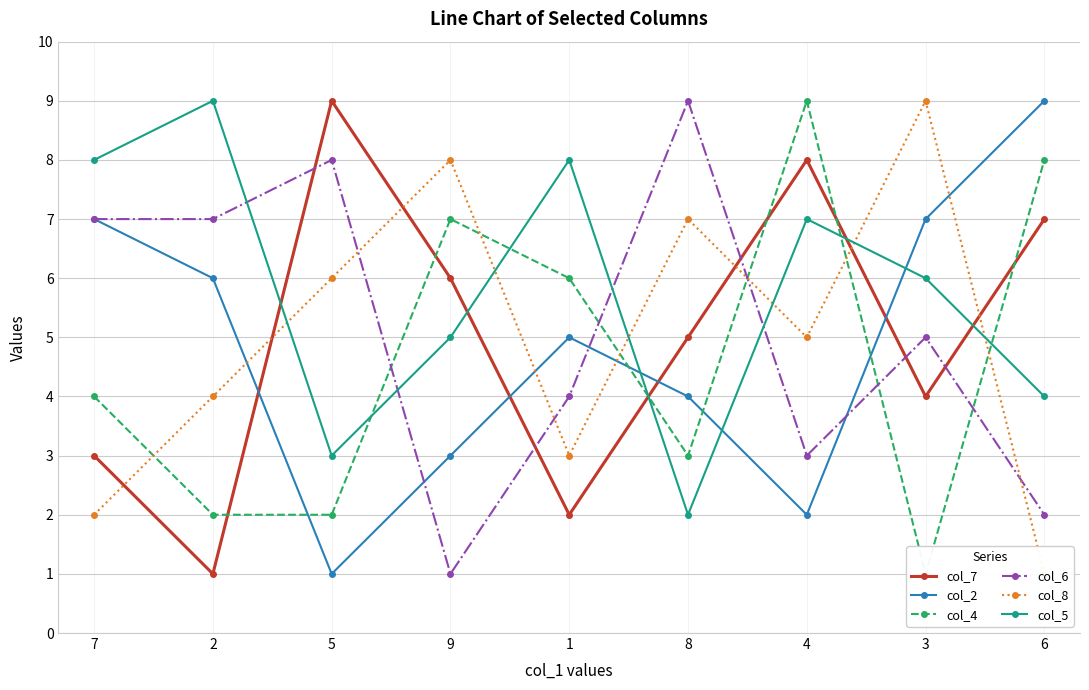

What is the label of the 8th point from the right?

2